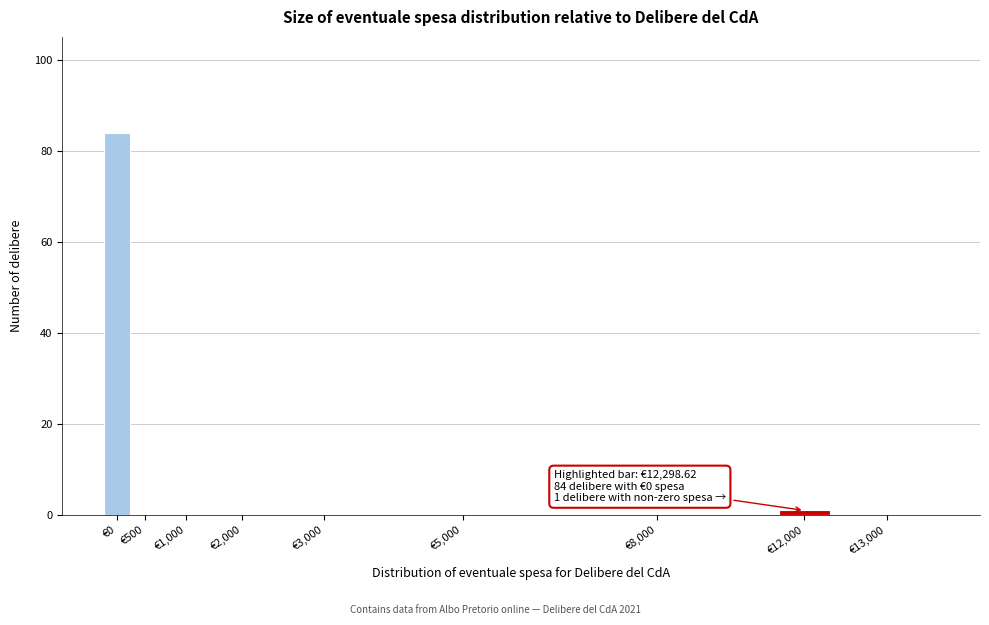

Reading right to left, what are all the values shown in this chart?

€13,000=0	€12,000=1	€8,000=0	€5,000=0	€3,000=0	€2,000=0	€1,000=0	€500=0	€0=84